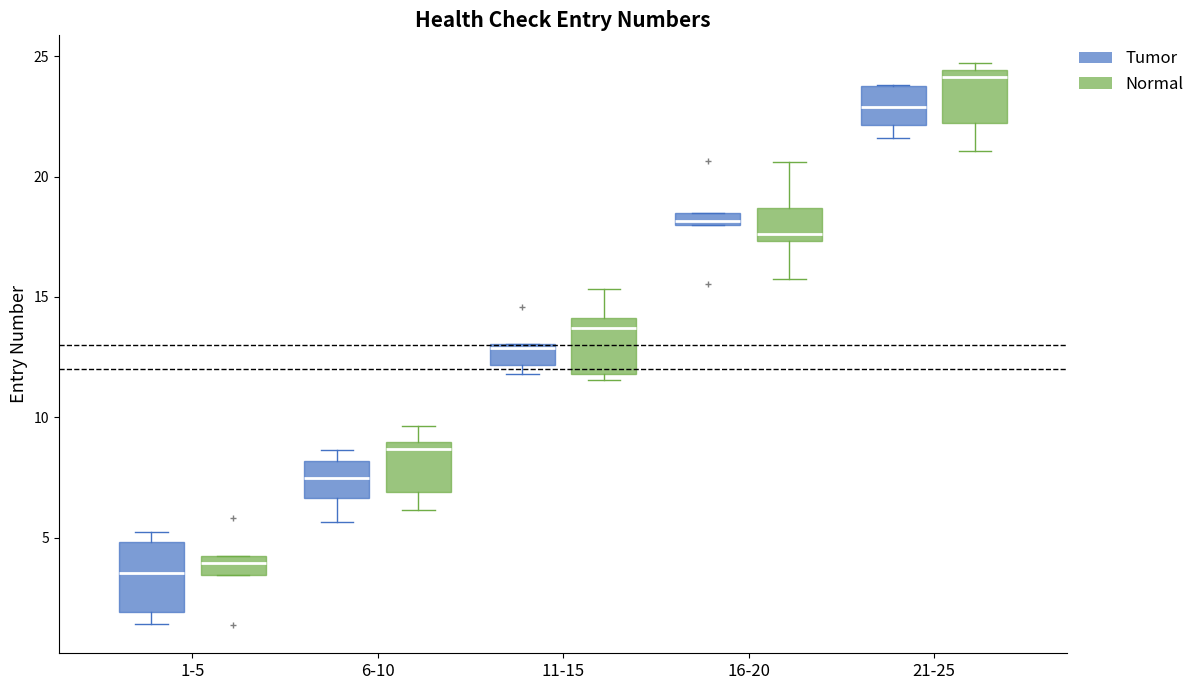

Comparing the boxes themselves (not the whiskers), which one is the tallest?

1-5 (Tumor)